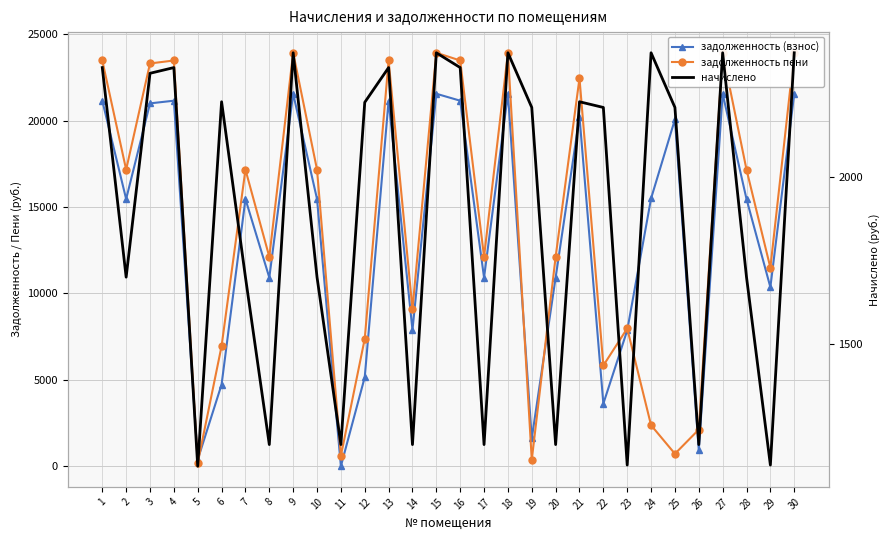

How many data points does each series have?

30